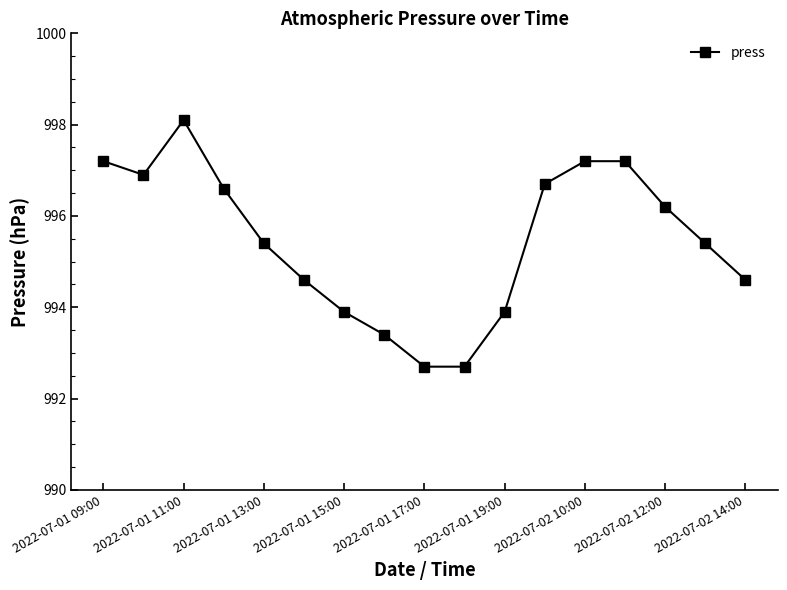

How many lines are shown in the chart?

1